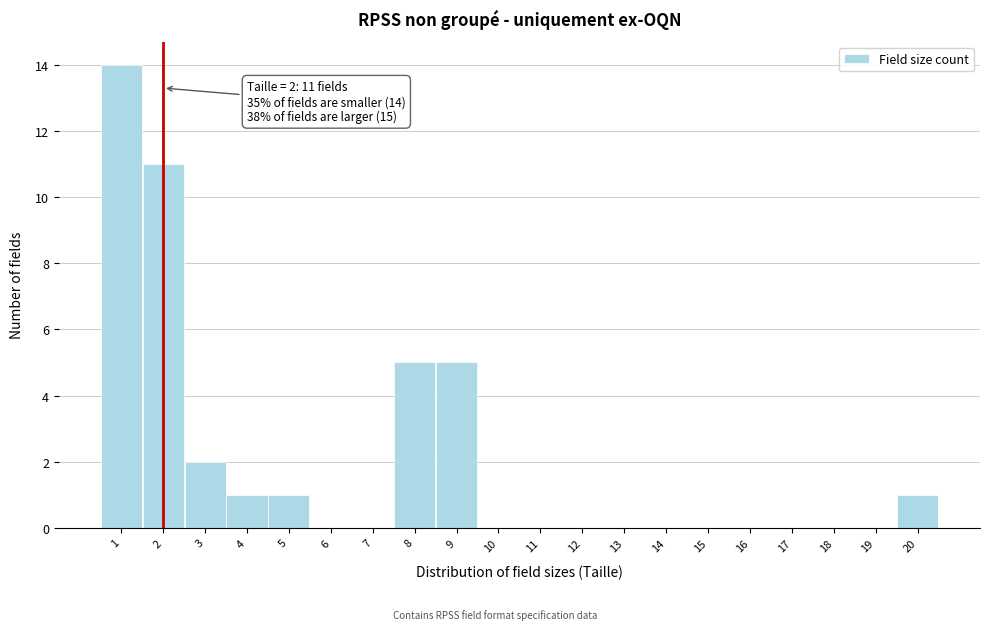

Which range on the x-axis has the tallest bar?

0.5 to 1.5